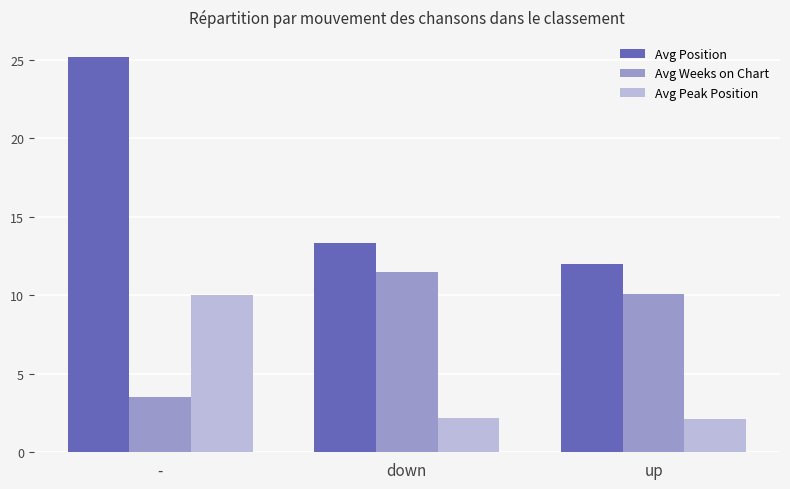

What is the difference between the Avg Weeks on Chart values at down and -?

8.0